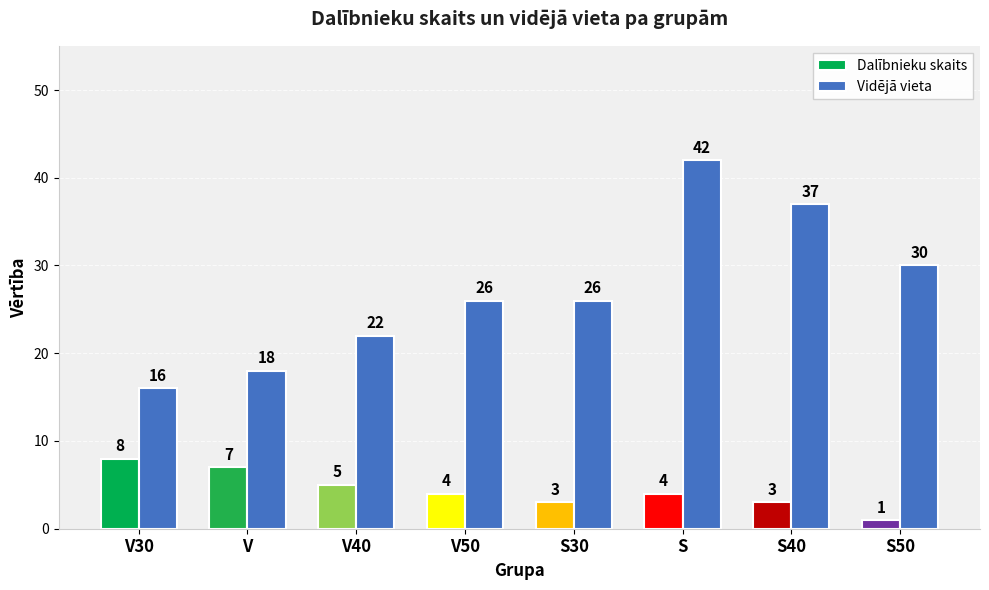

Is it true that Vidējā vieta equals 42 at S?

True